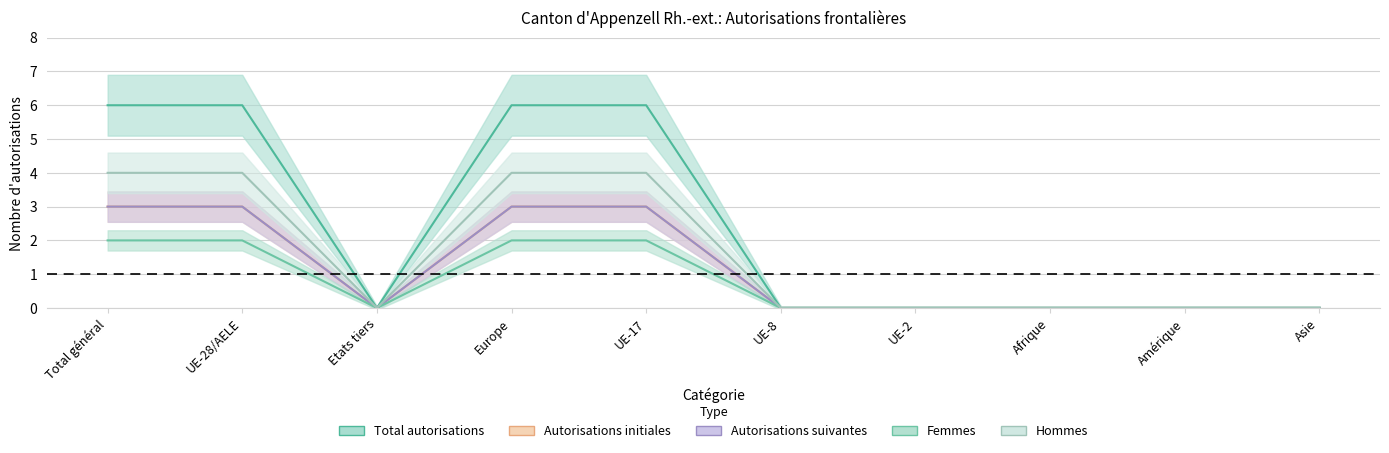

Between Etats tiers and UE-2, which is larger?

Etats tiers